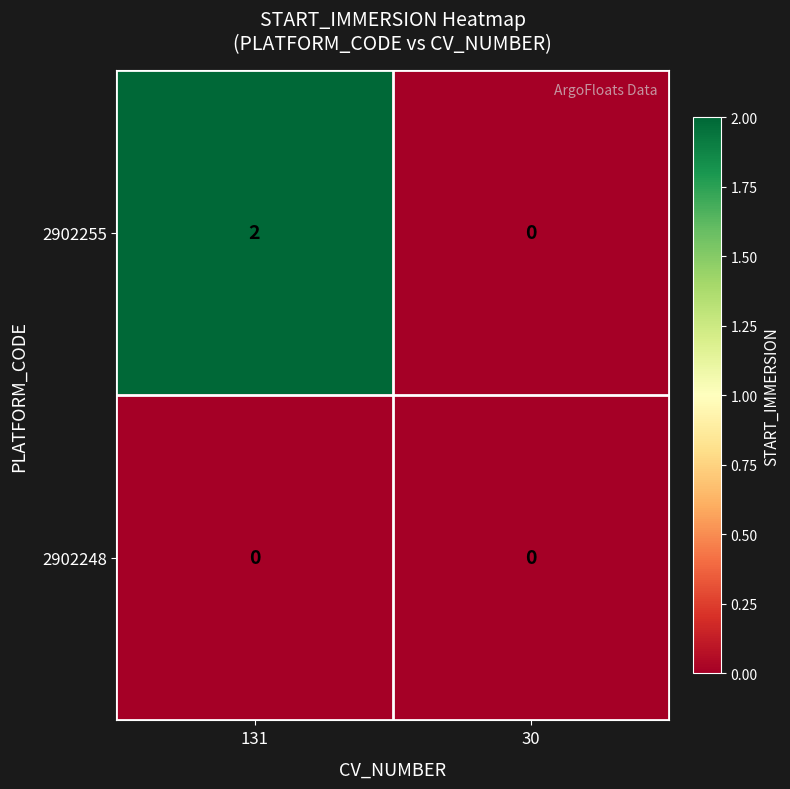

Reading left to right, extract all data points from this chart.

2902255: 131=2	30=0
2902248: 131=0	30=0